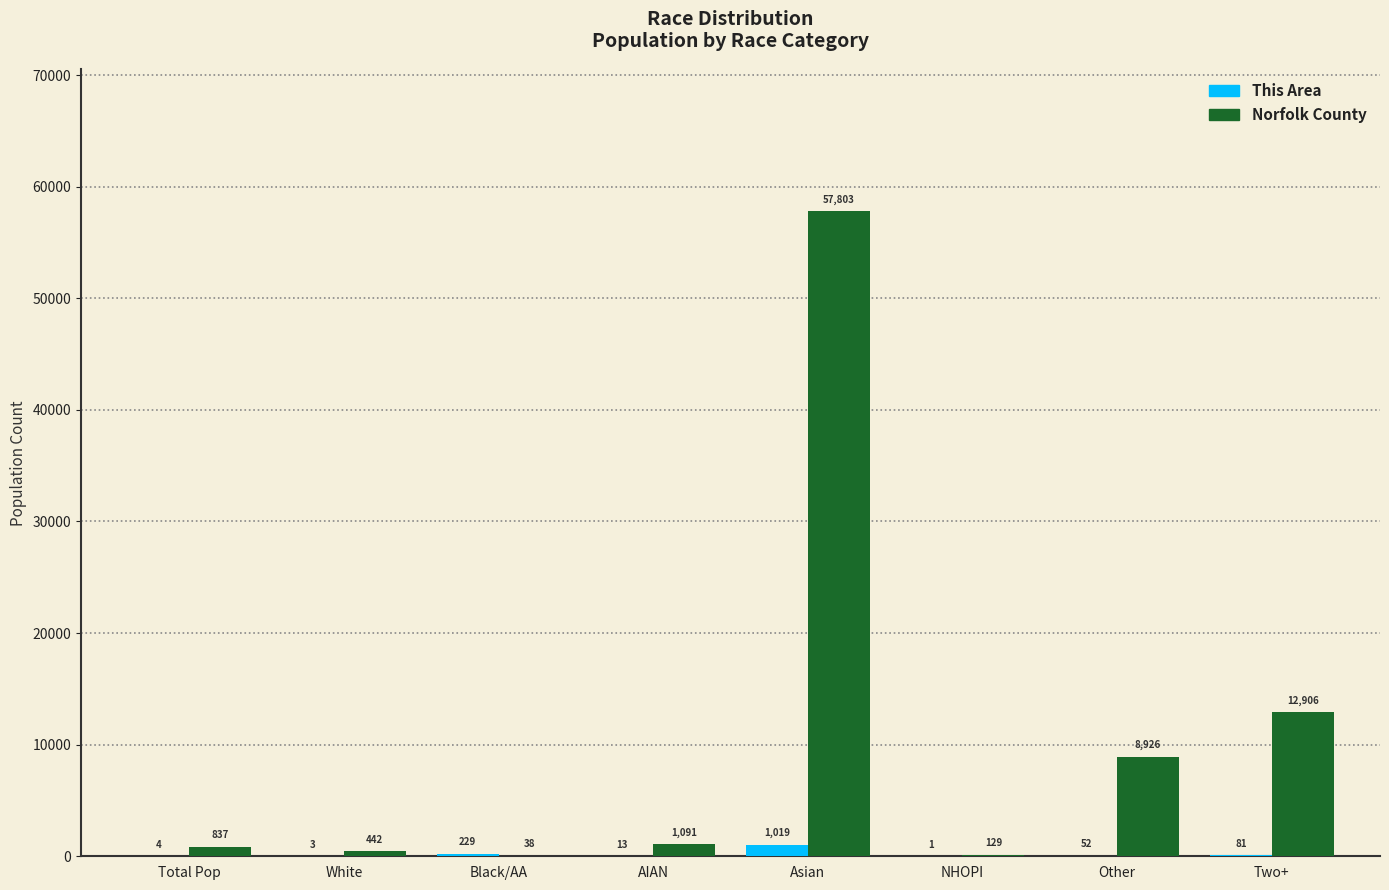

At which label does This Area first exceed 52?

Black/AA